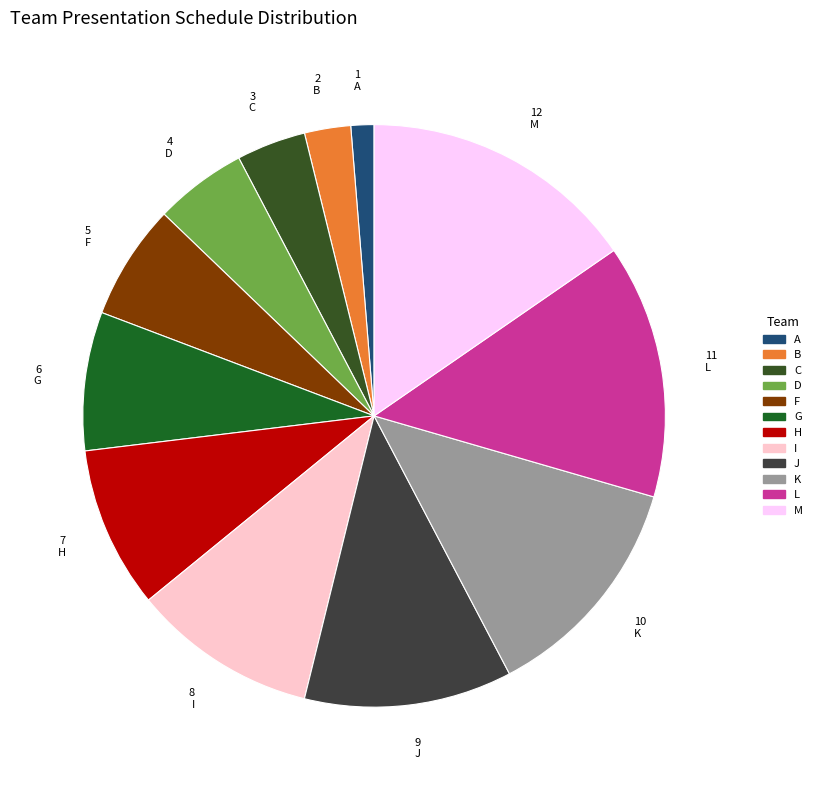

To the nearest percent, what is the difference between the largest and smallest slice percentages?

14%